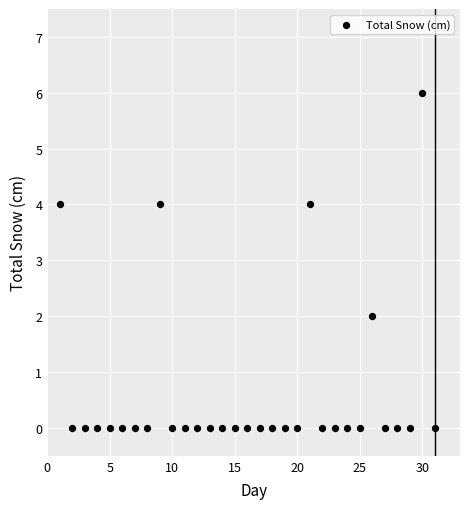

What is the range of X values (max minus min)?

30